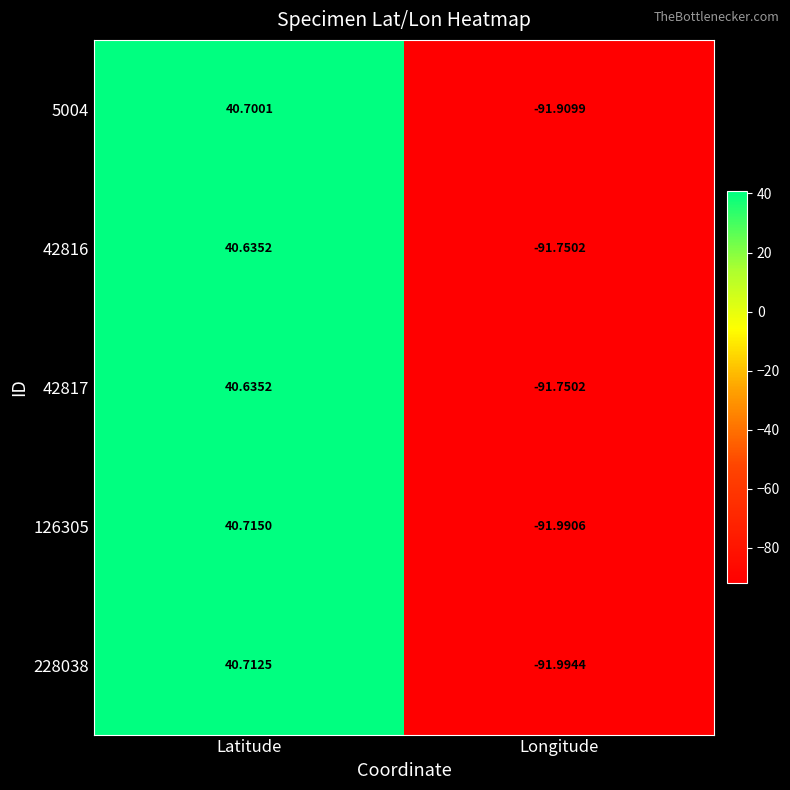

List the labels in order of 42816 value, smallest first.

Longitude, Latitude